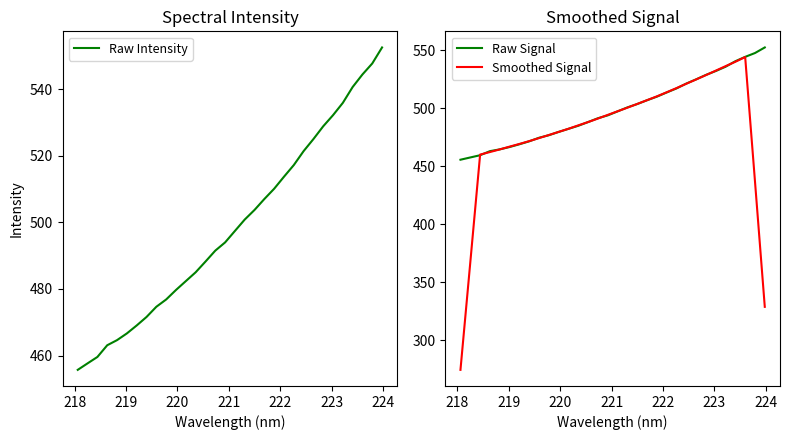

Count the number of categories in the chart.

32